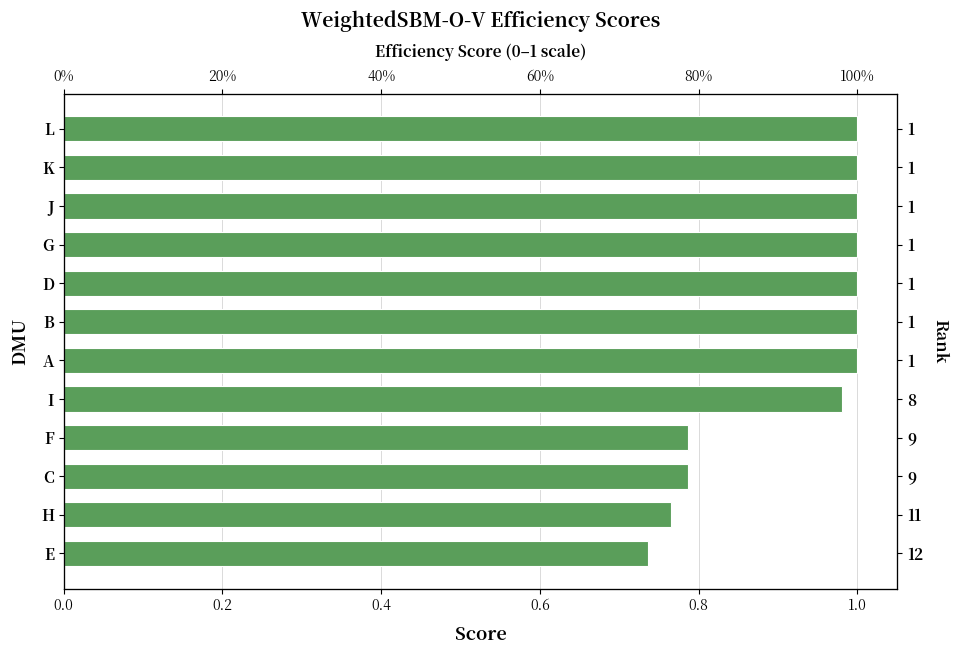

Does the chart contain stacked bars?

No